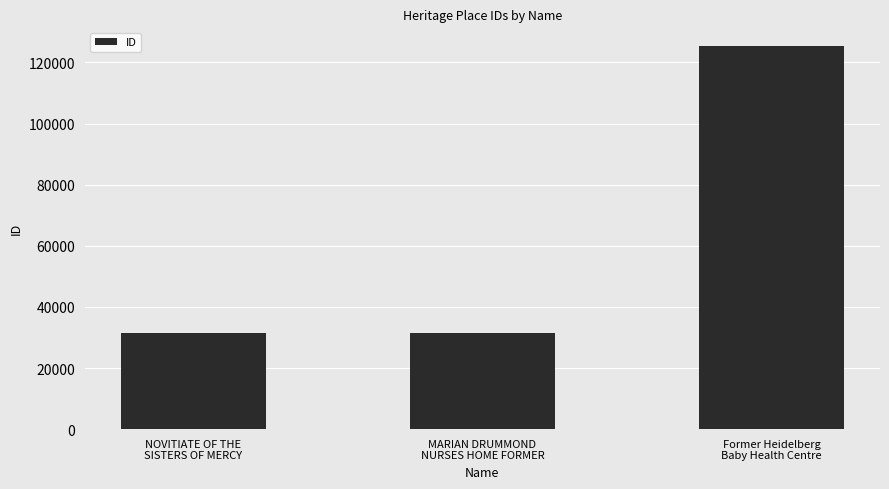

Which category has the highest value across all series?

Former Heidelberg
Baby Health Centre